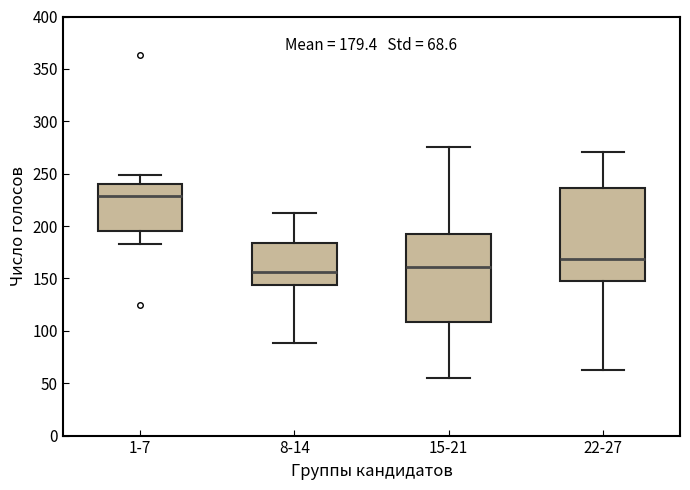

Which box's median line is the highest?

1-7